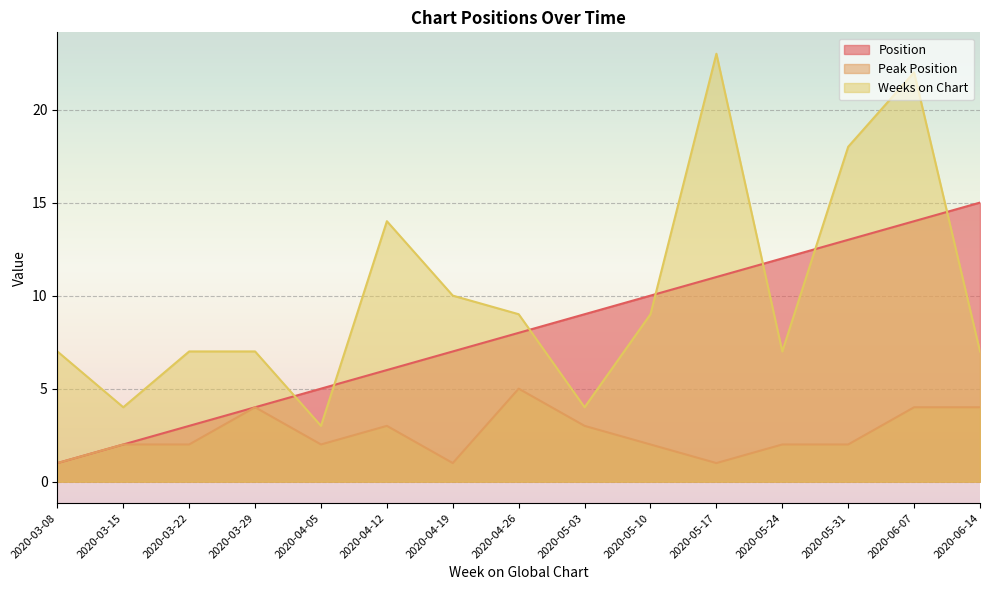

Reading left to right, transcribe all the data shown in this chart.

Position: 1	2	3	4	5	6	7	8	9	10	11	12	13	14	15
Peak Position: 1	2	2	4	2	3	1	5	3	2	1	2	2	4	4
Weeks on Chart: 7	4	7	7	3	14	10	9	4	9	23	7	18	22	7